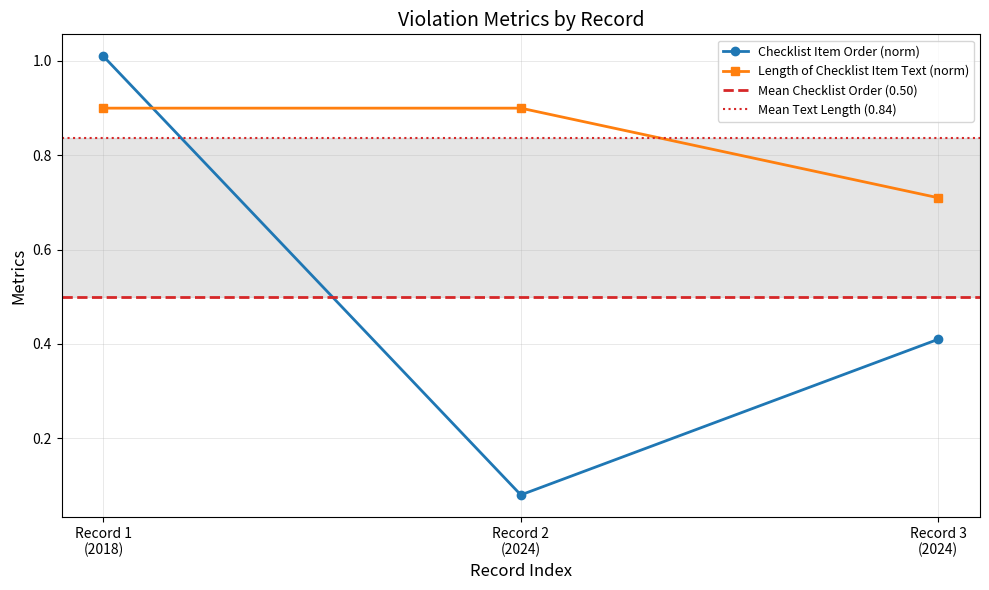

Does the chart have visible grid lines?

Yes